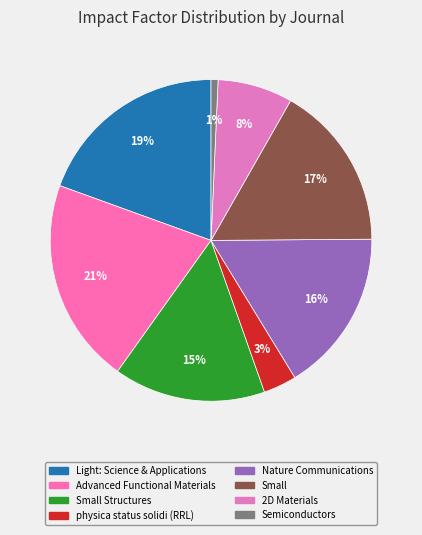

Rank the categories by value from lowest to highest.

Semiconductors, physica status solidi (RRL), 2D Materials, Small Structures, Nature Communications, Small, Light: Science & Applications, Advanced Functional Materials